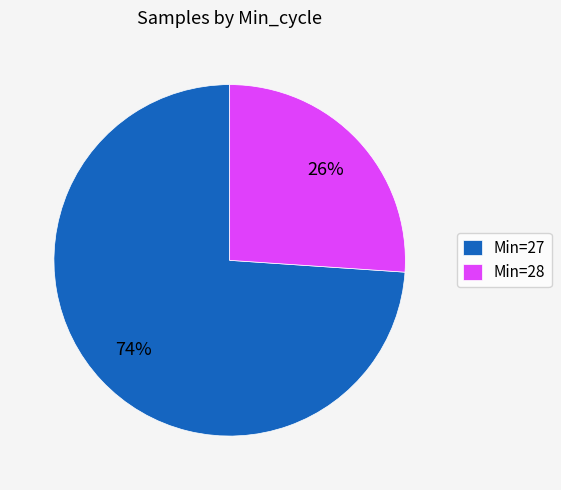

To the nearest percent, what is the difference between the Min=27 and Min=28 slice percentages?

48%